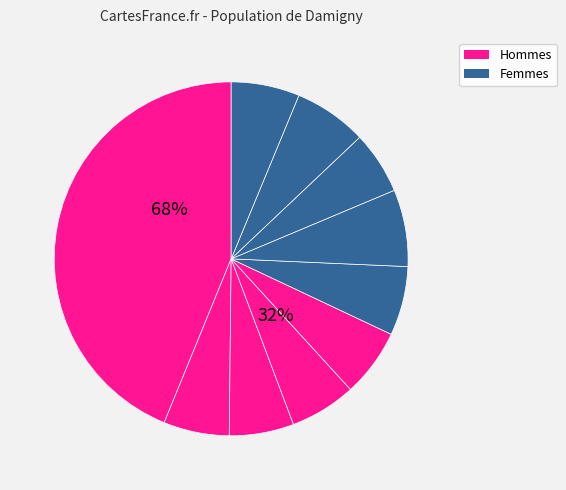

Does pct75 represent more than half of the total?

No